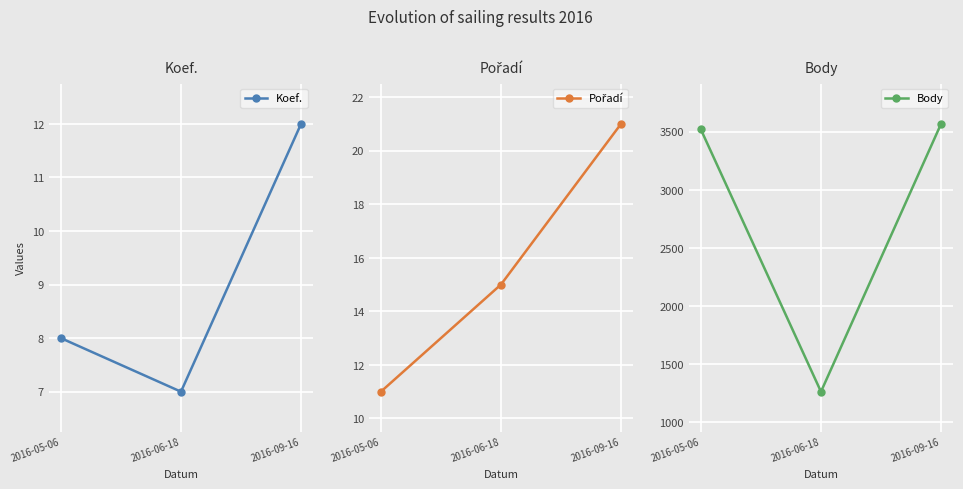

What is the maximum value for Koef.?

12